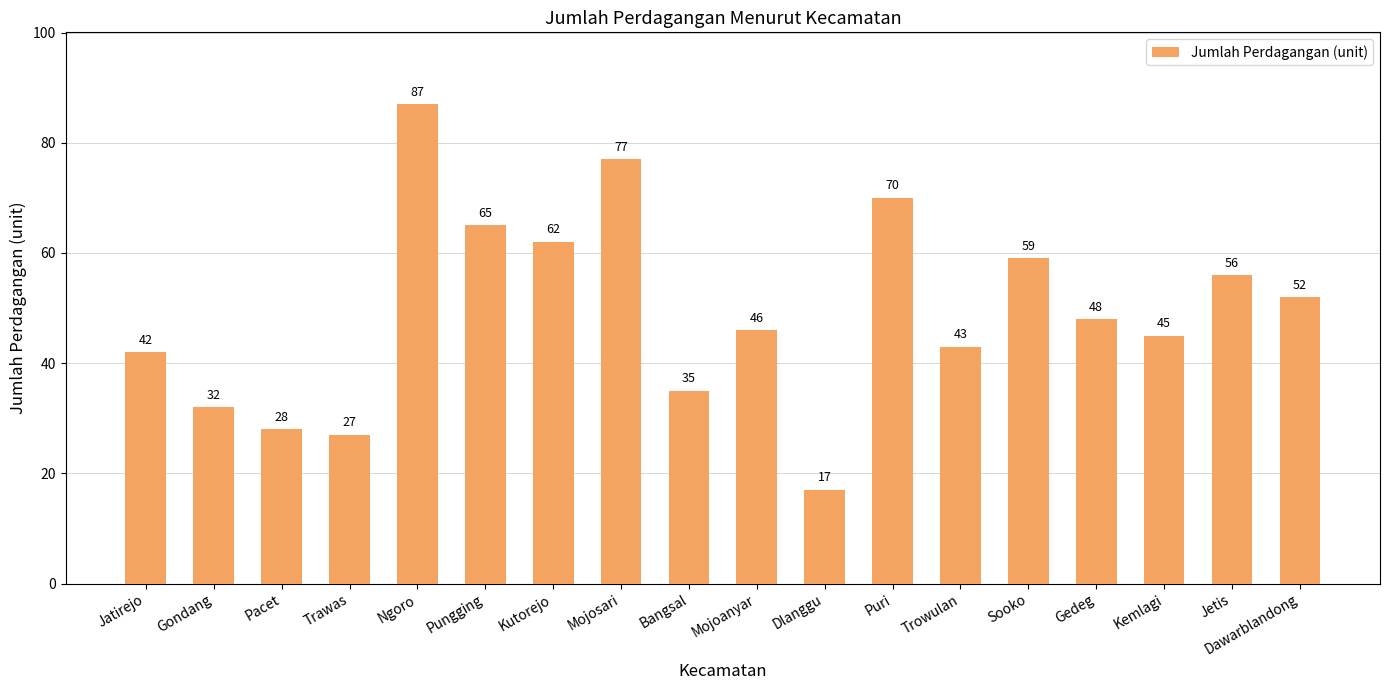

What is the change in value from Puri to Trowulan?

-27